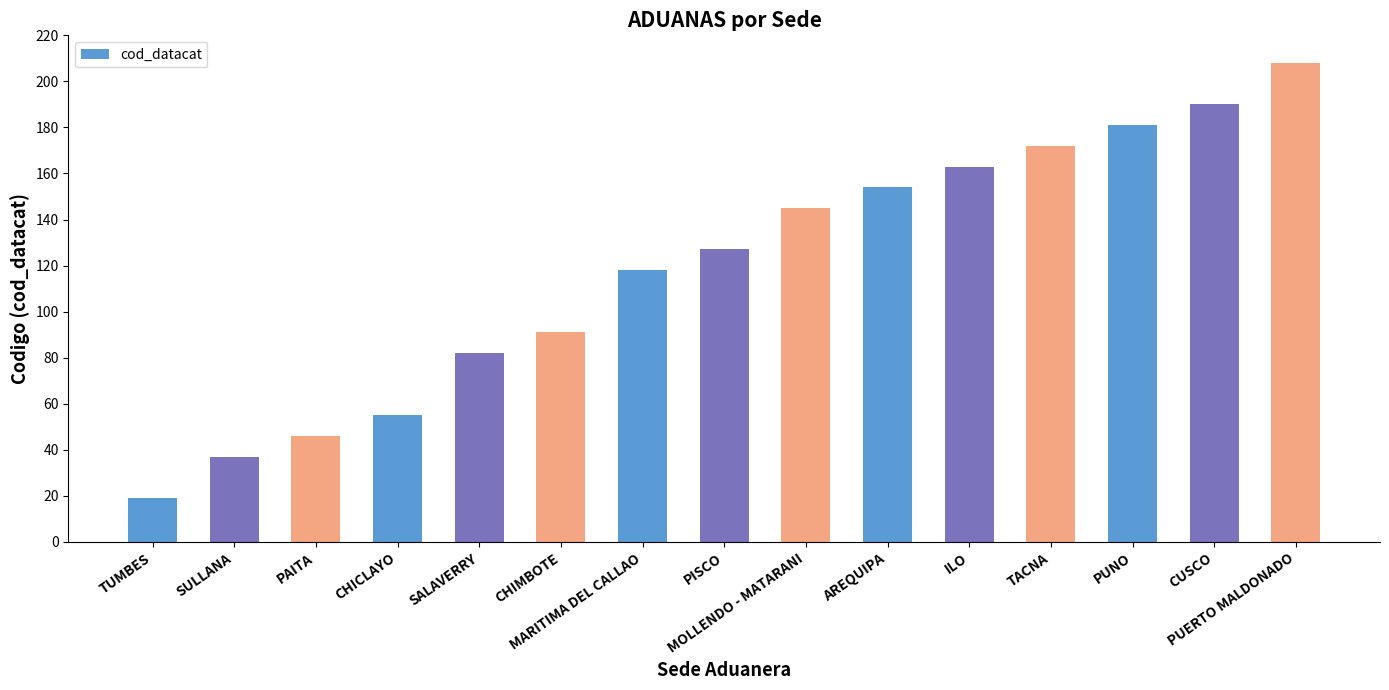

True or false: the data shows 98 at CHICLAYO.

False